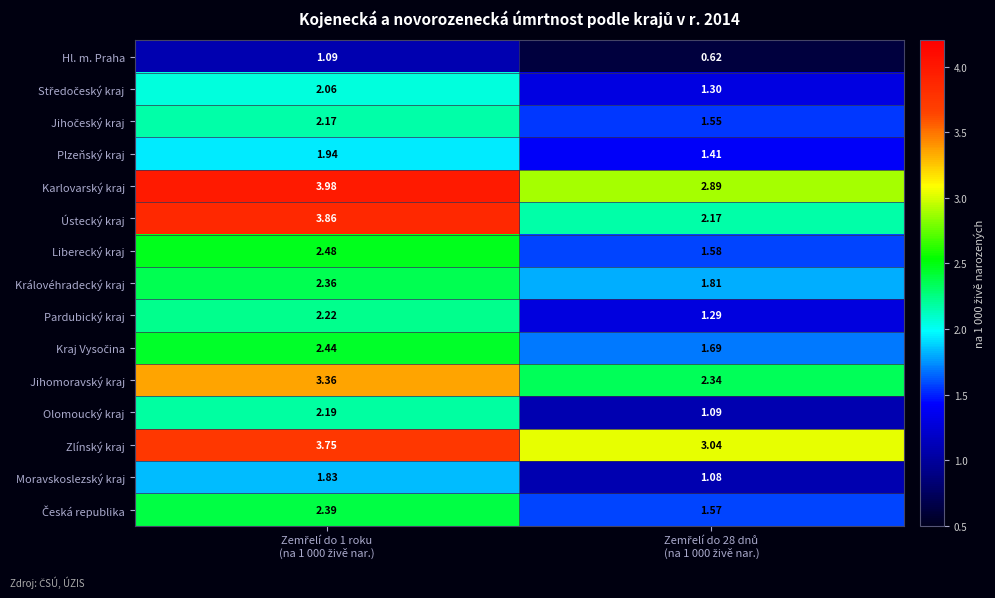

Which series has the largest range (max minus min)?

Ústecký kraj